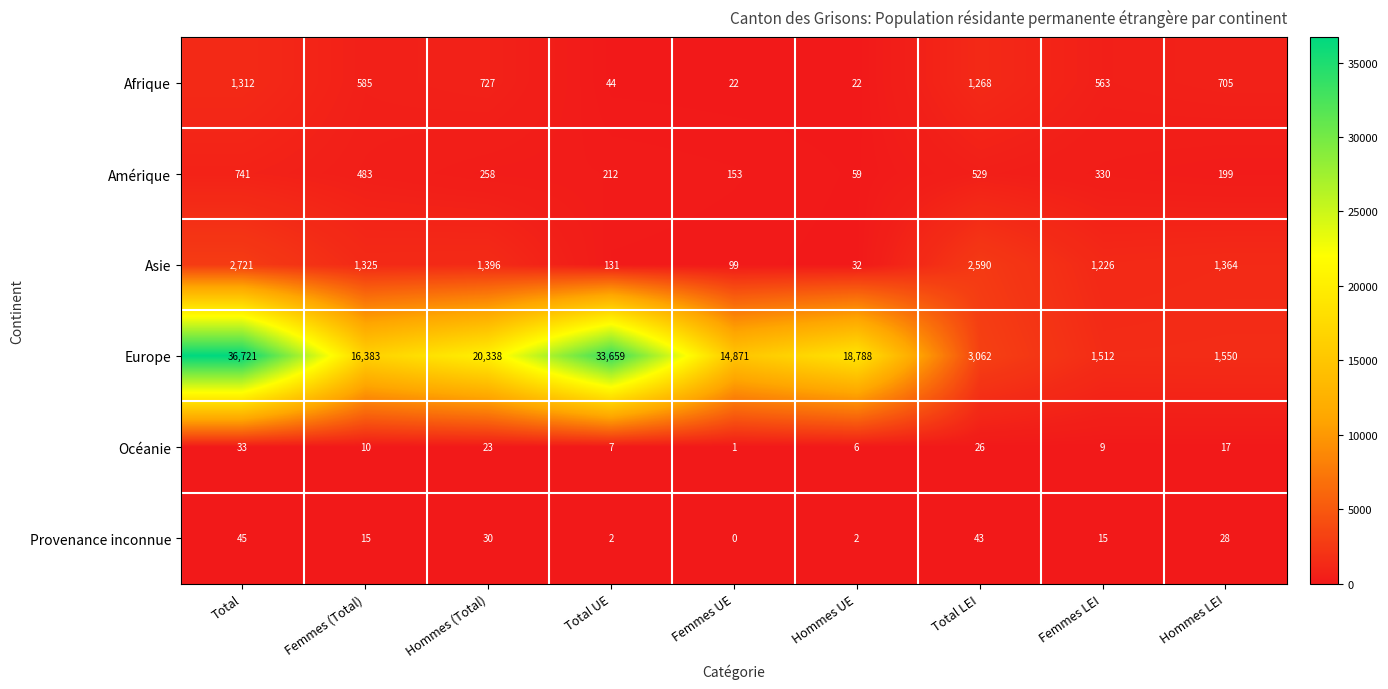

How many data points in Afrique are less than 585?

4